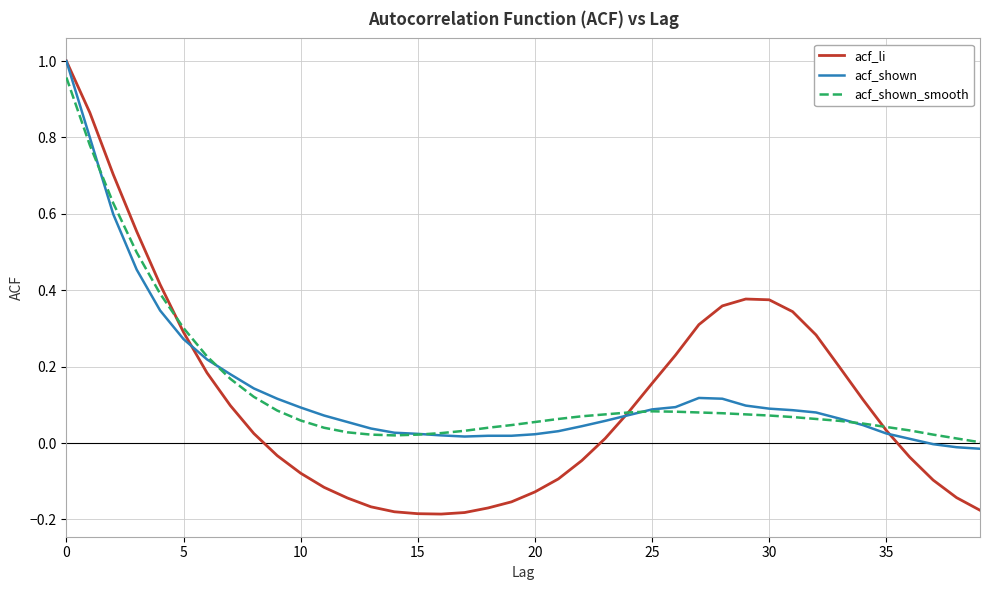

Which series has the widest spread of values?

acf_li